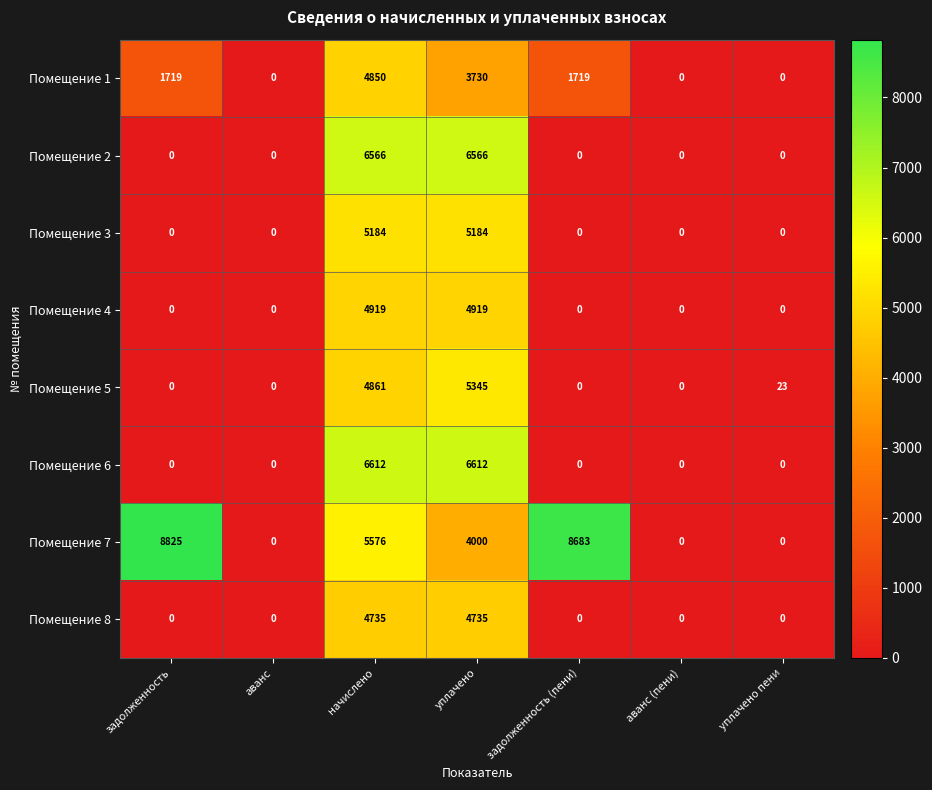

Which series has the largest range (max minus min)?

Помещение 7